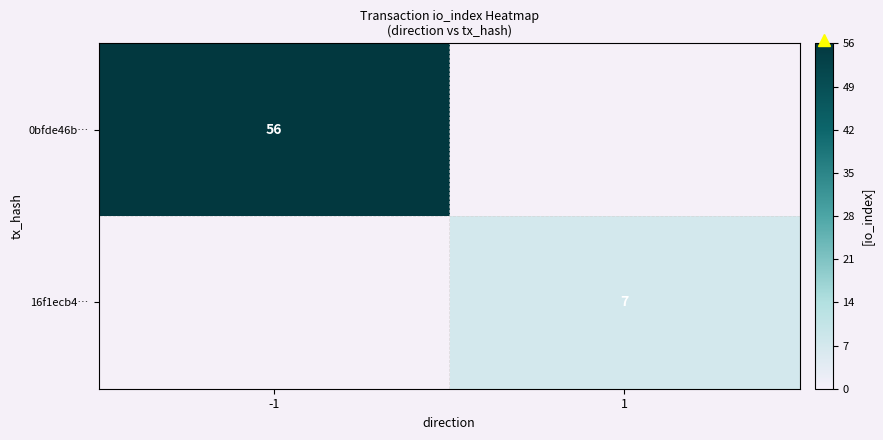

How many data points does each series have?

2